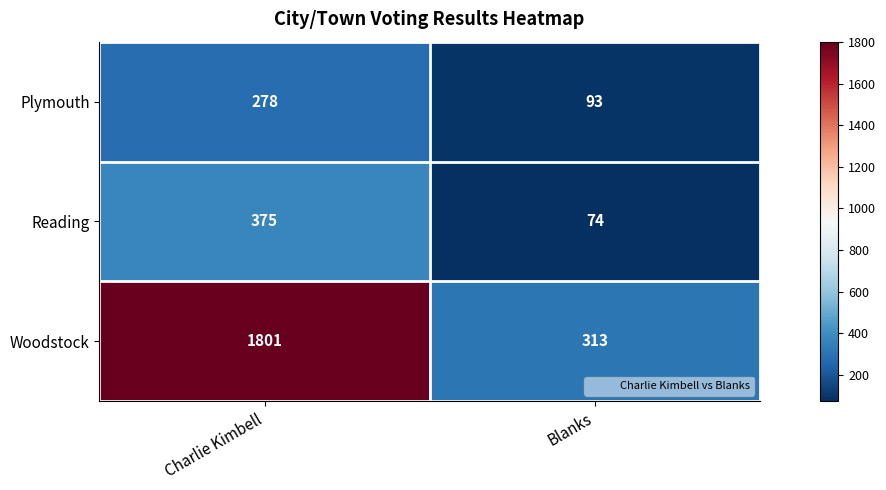

Rank the series at Blanks from highest to lowest value.

Woodstock, Plymouth, Reading